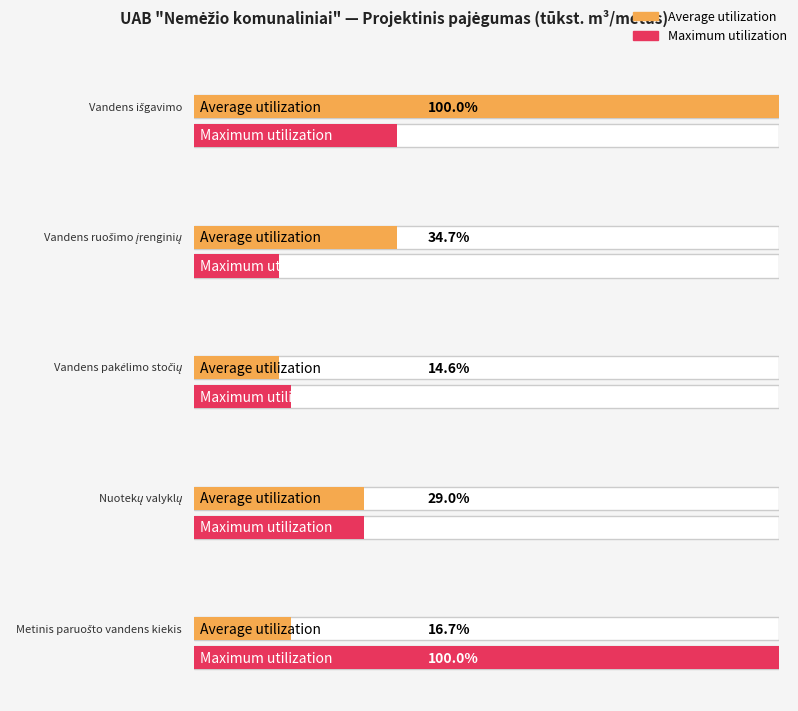

How many groups of bars are there?

5